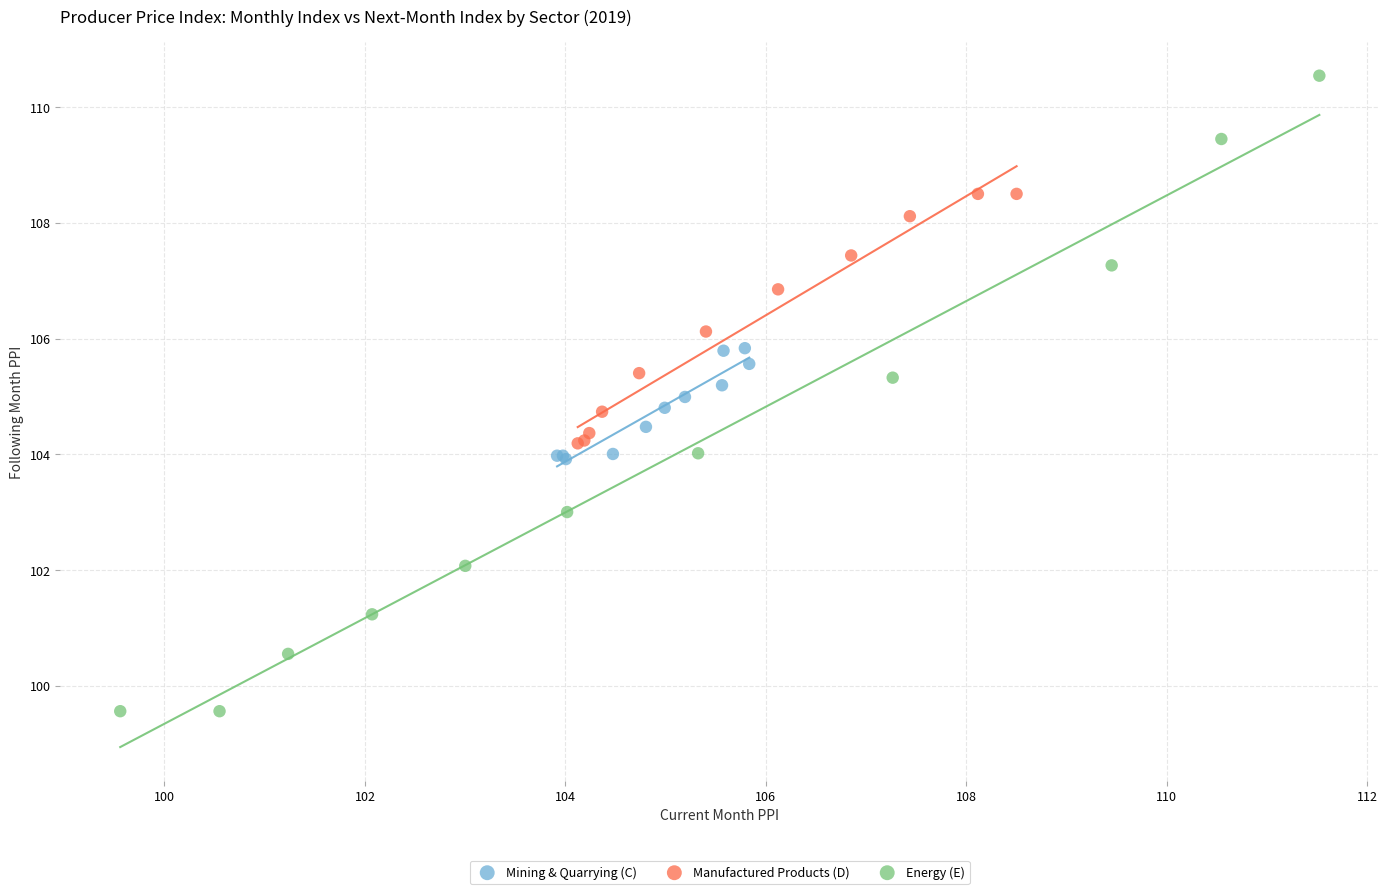

Which series contains the highest Y value?

Energy (E)